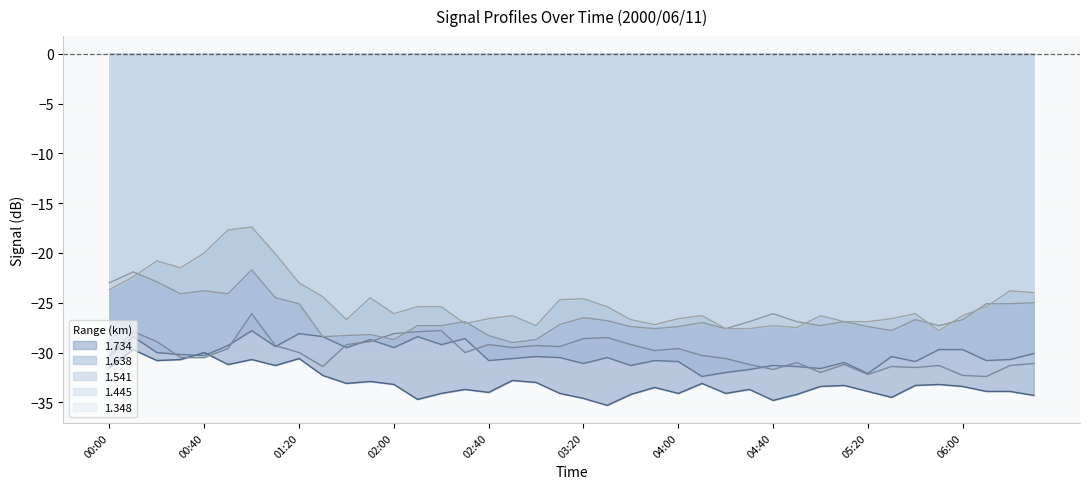

Is it true that 1.541 equals -30.6 at 04:20?

True